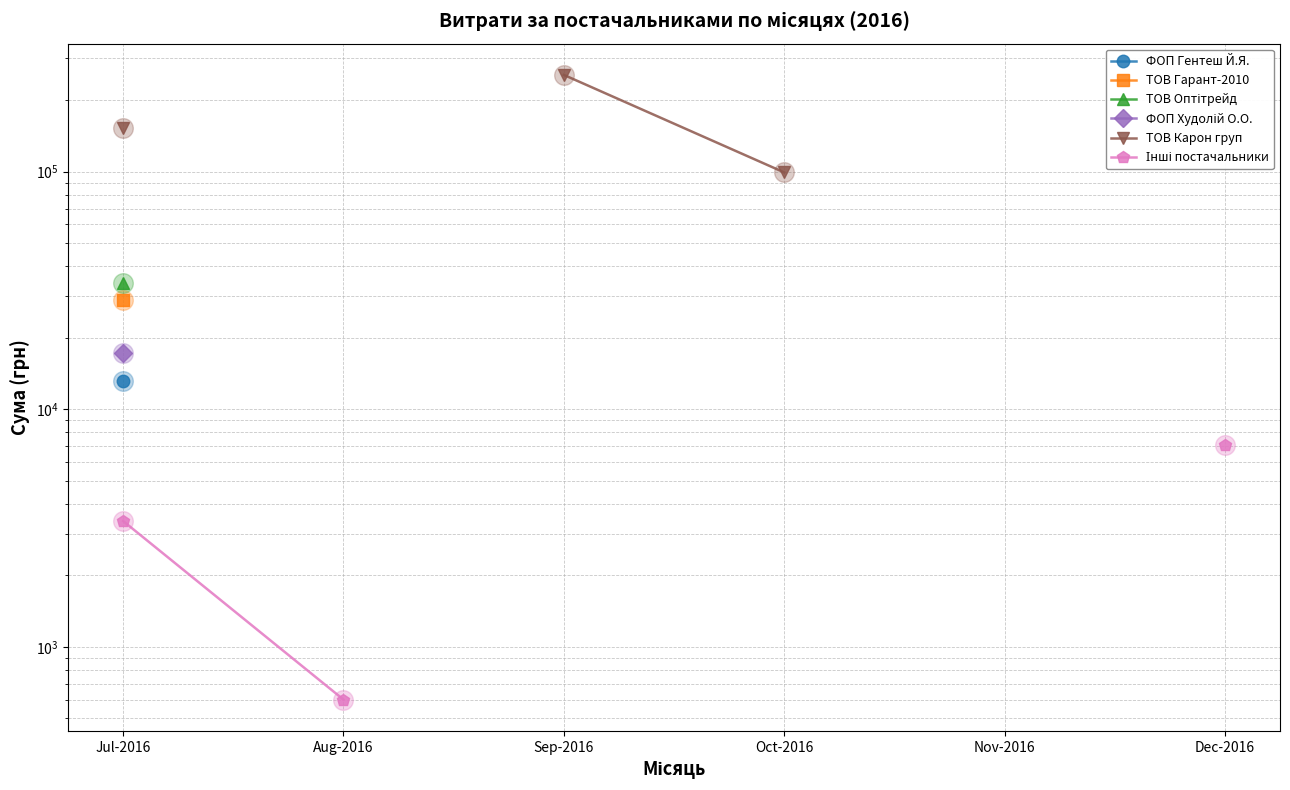

At which category is the sum across all series the highest?

Jul-2016